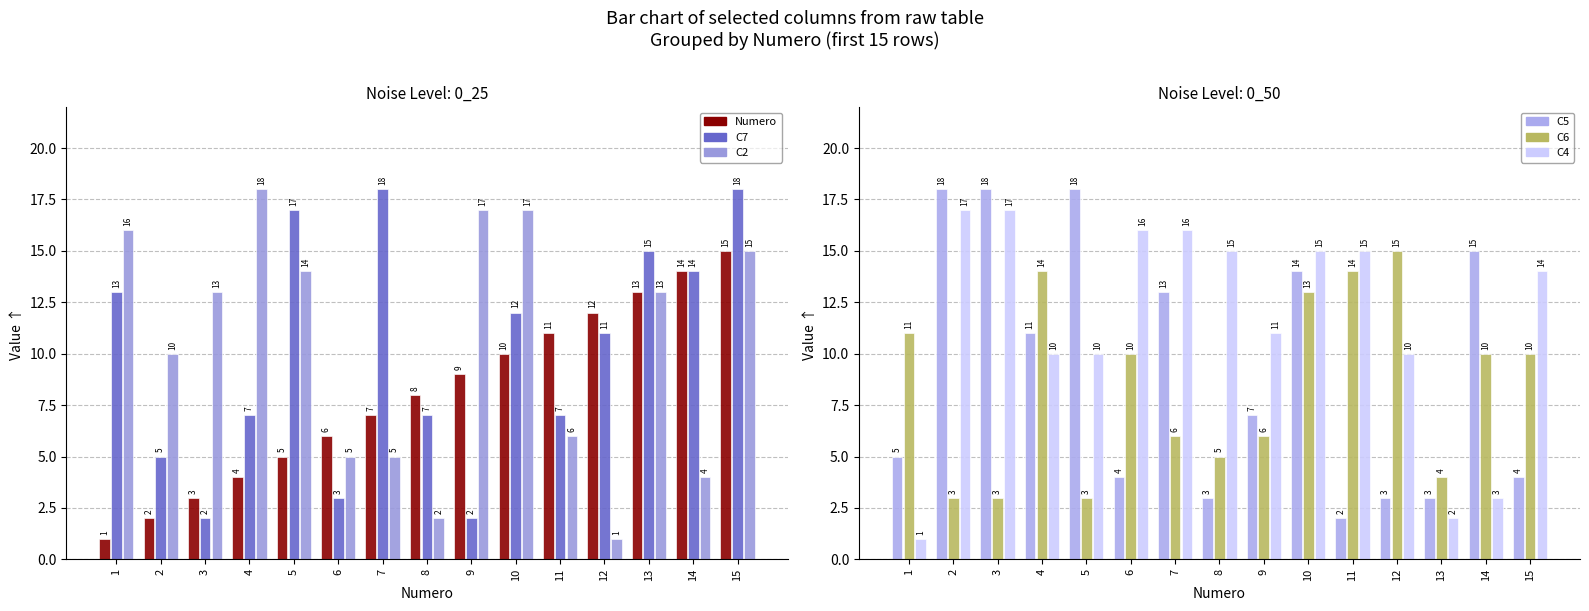

At which label does Numero first exceed 8?

9